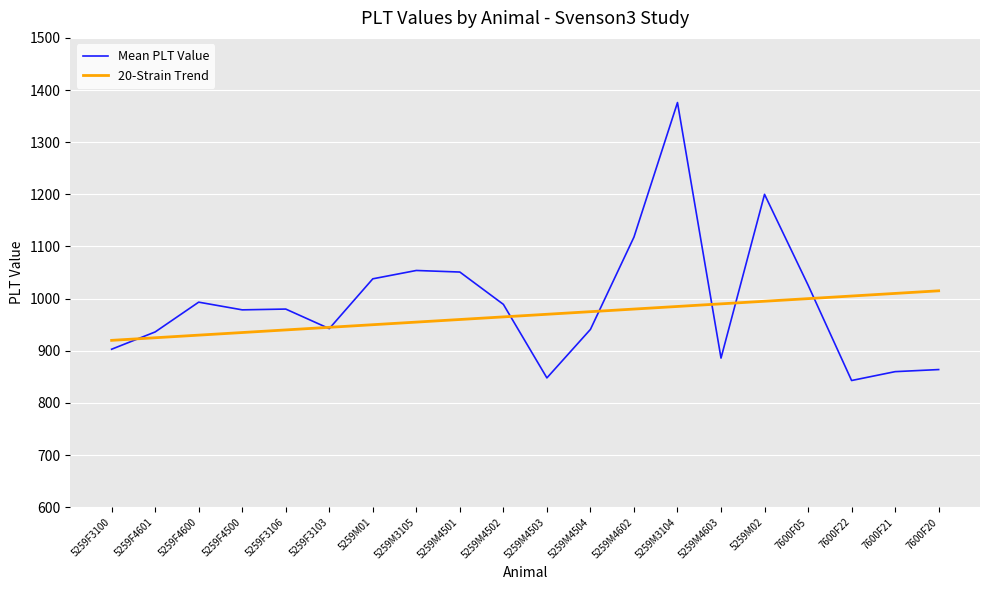

What is the smallest value displayed?

843.0